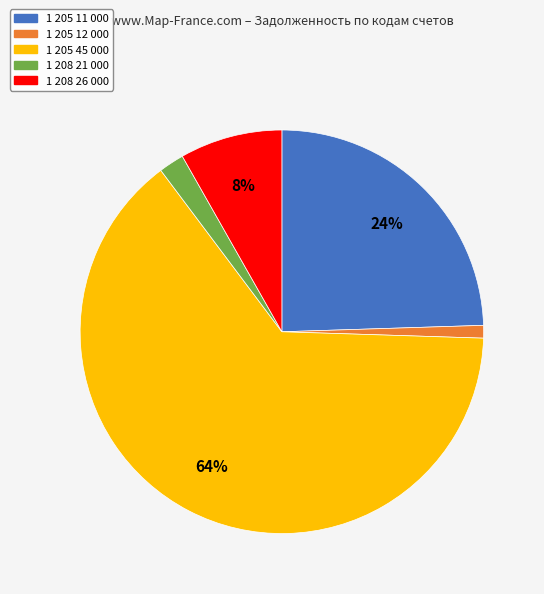

Which has a higher value, 1 208 21 000 or 1 205 11 000?

1 205 11 000